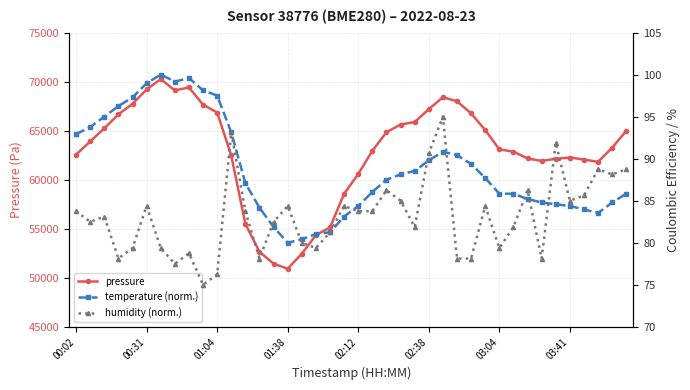

Count the number of data series in this chart.

3